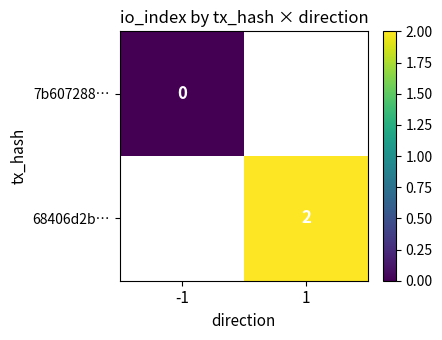

How many series are shown in this chart?

2